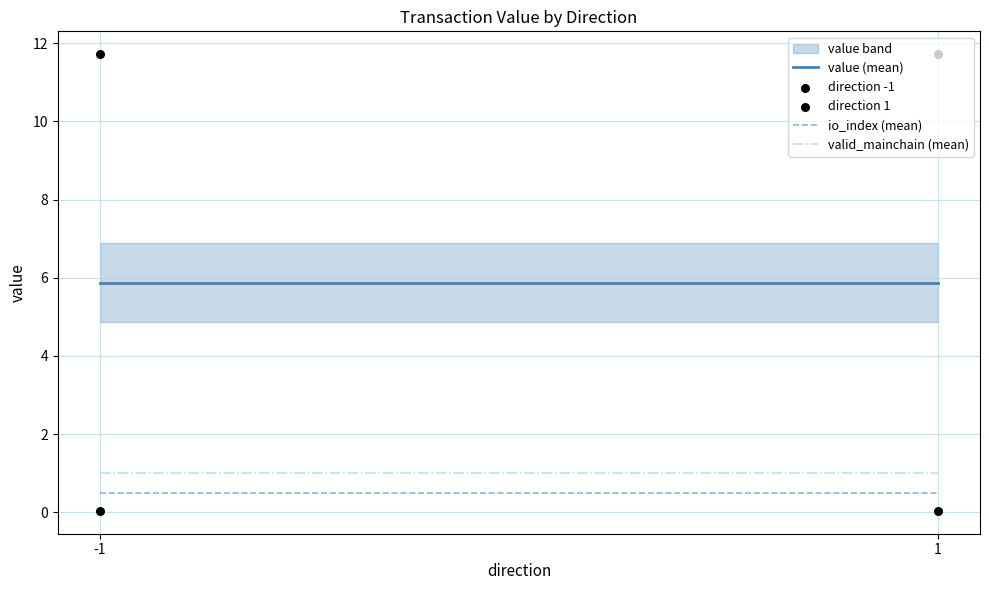

Is the value of direction 1 at 1 greater than the value of direction -1 at 1?

No